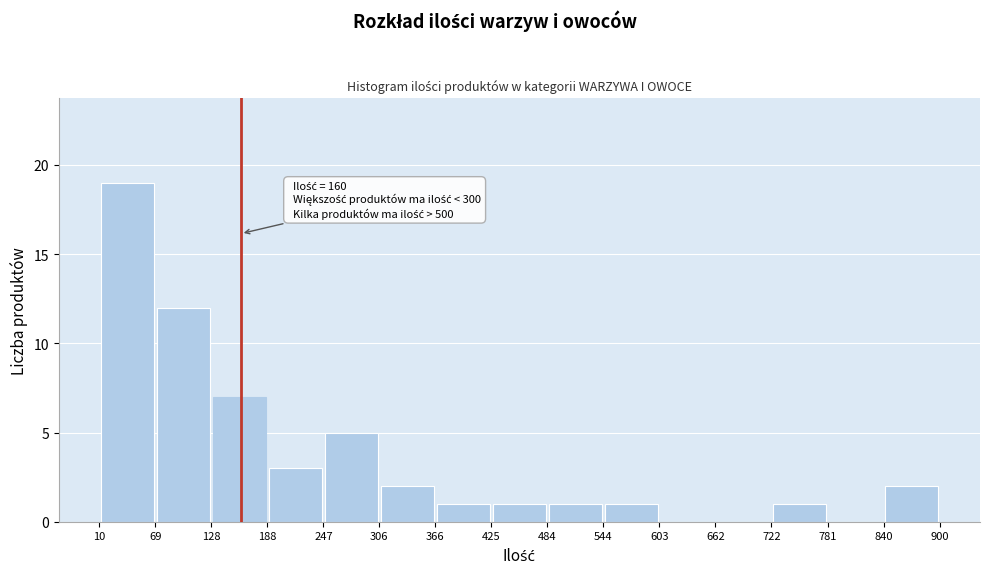

Which range on the x-axis has the tallest bar?

10 to 69